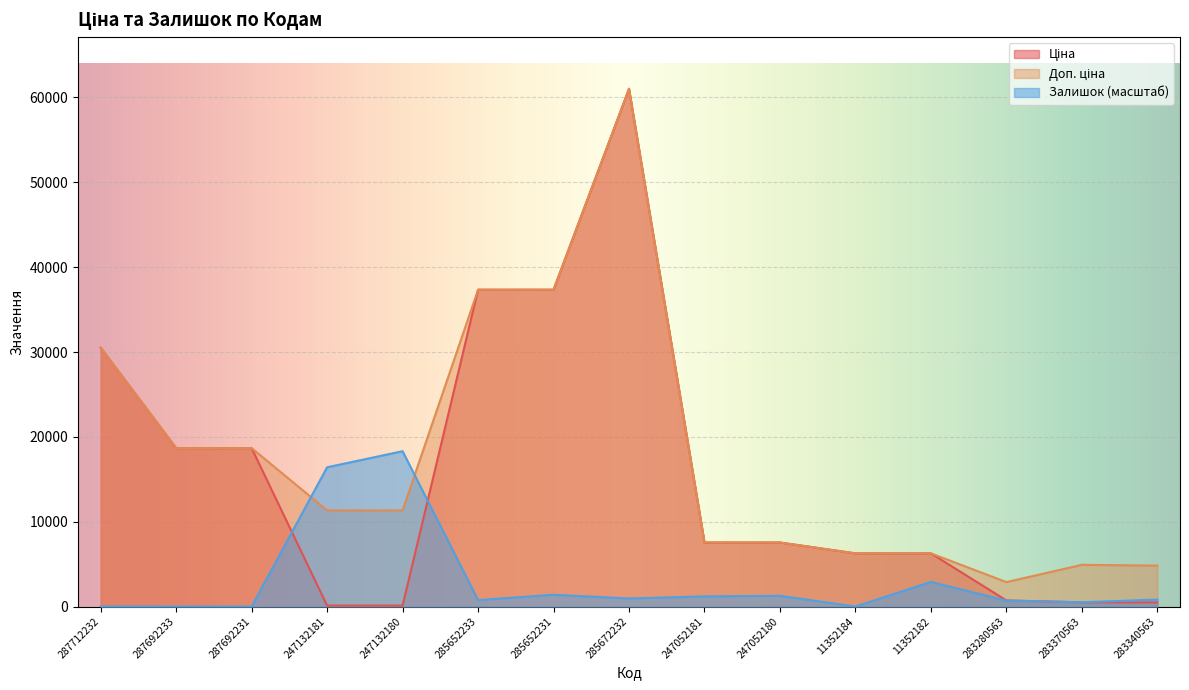

True or false: Доп. ціна and Ціна cross at least once.

False